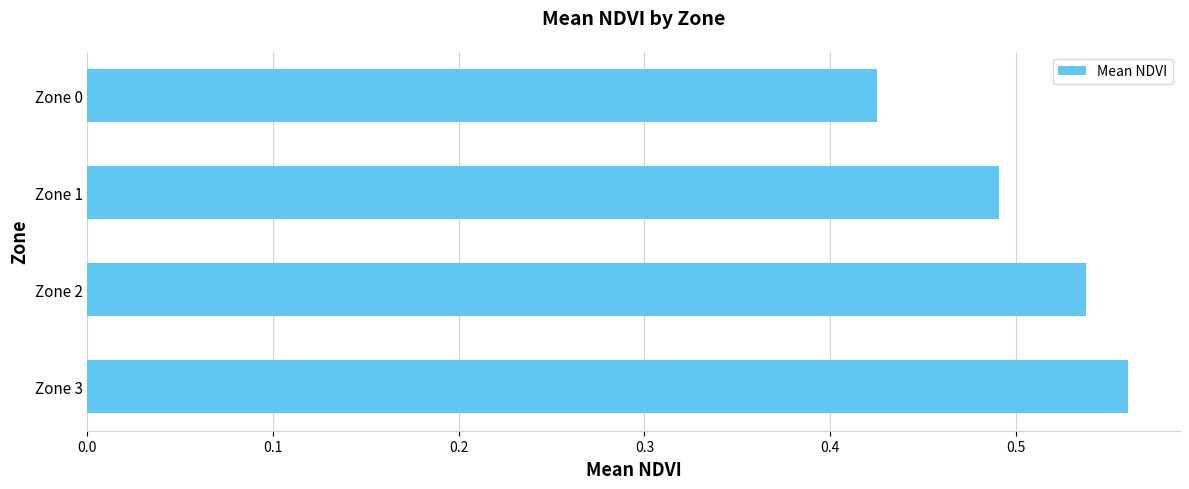

Rank the categories by value from lowest to highest.

Zone 0, Zone 1, Zone 2, Zone 3